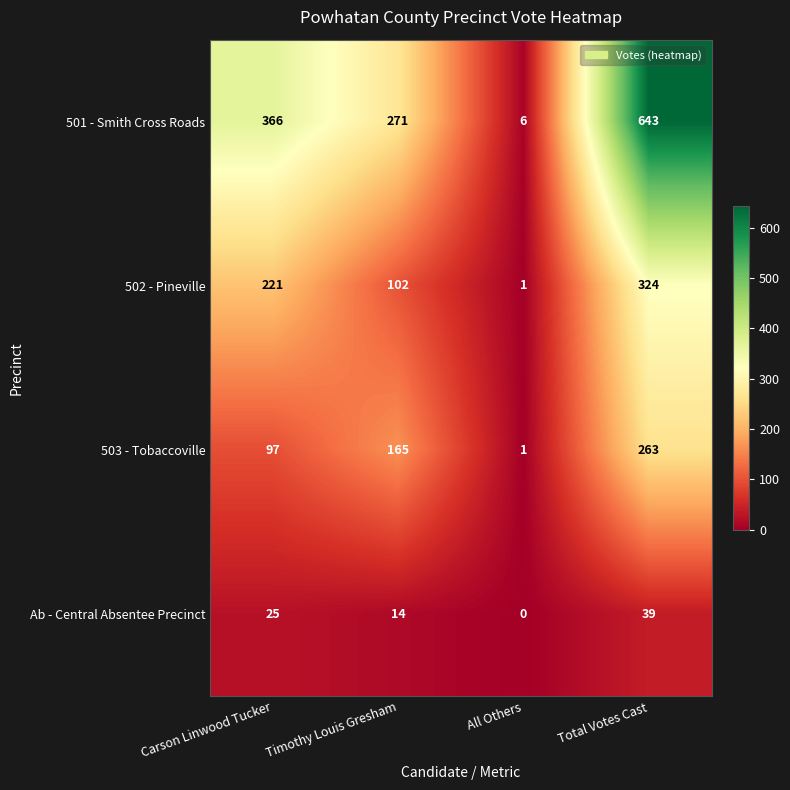

At how many categories does at least one series exceed 246?

3